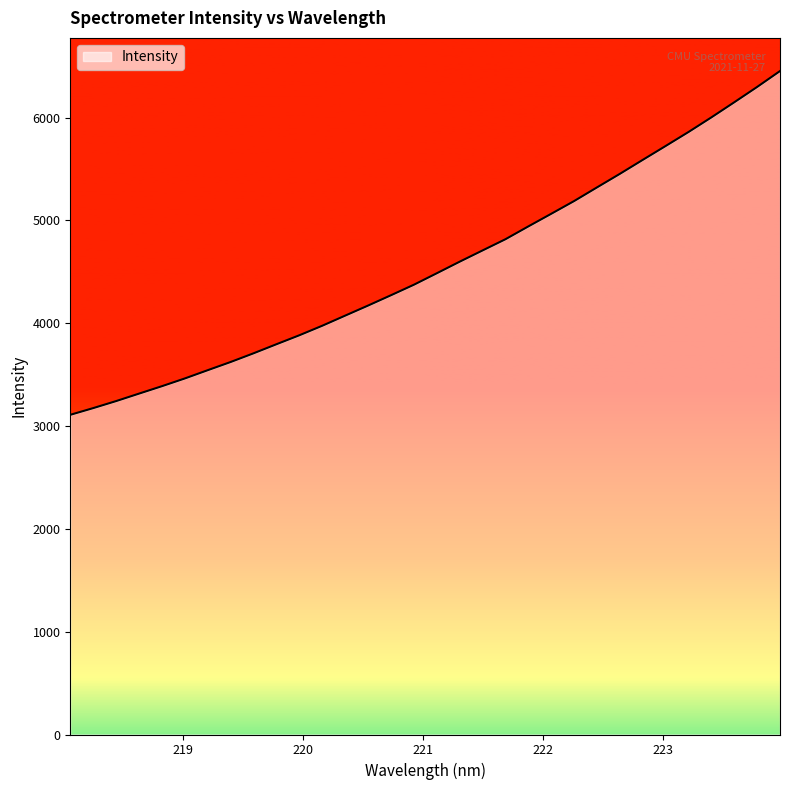

What is the difference between the maximum and minimum values?

3343.2